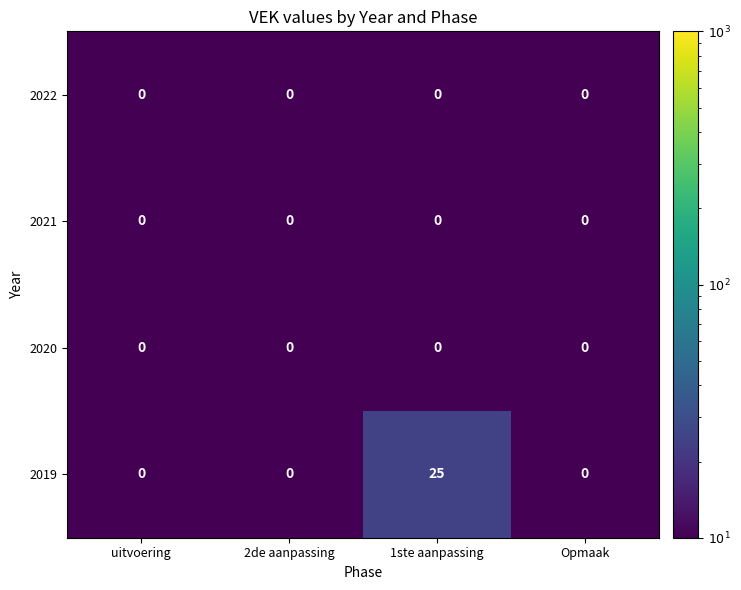

How many categories are shown in the chart?

4